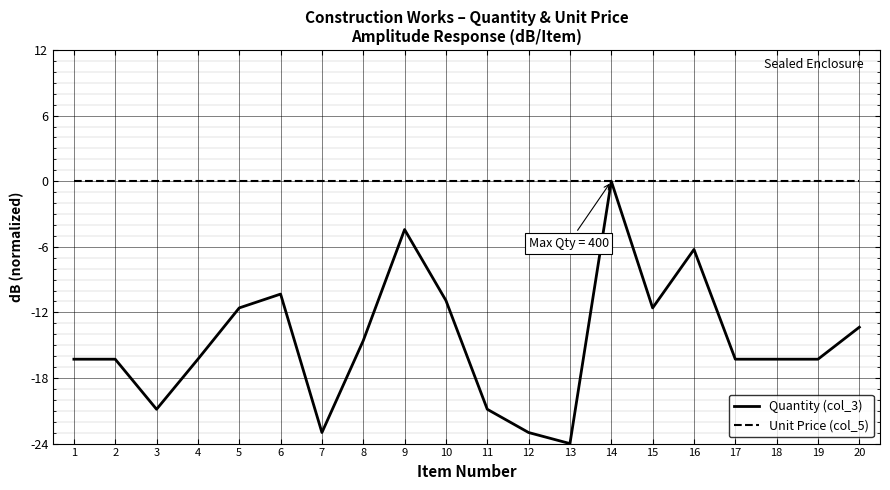

How many lines are shown in the chart?

2